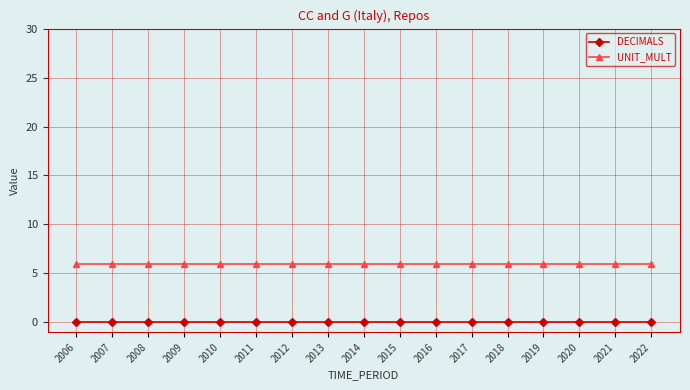

What is the value of the UNIT_MULT point at the 15th from the left?

6